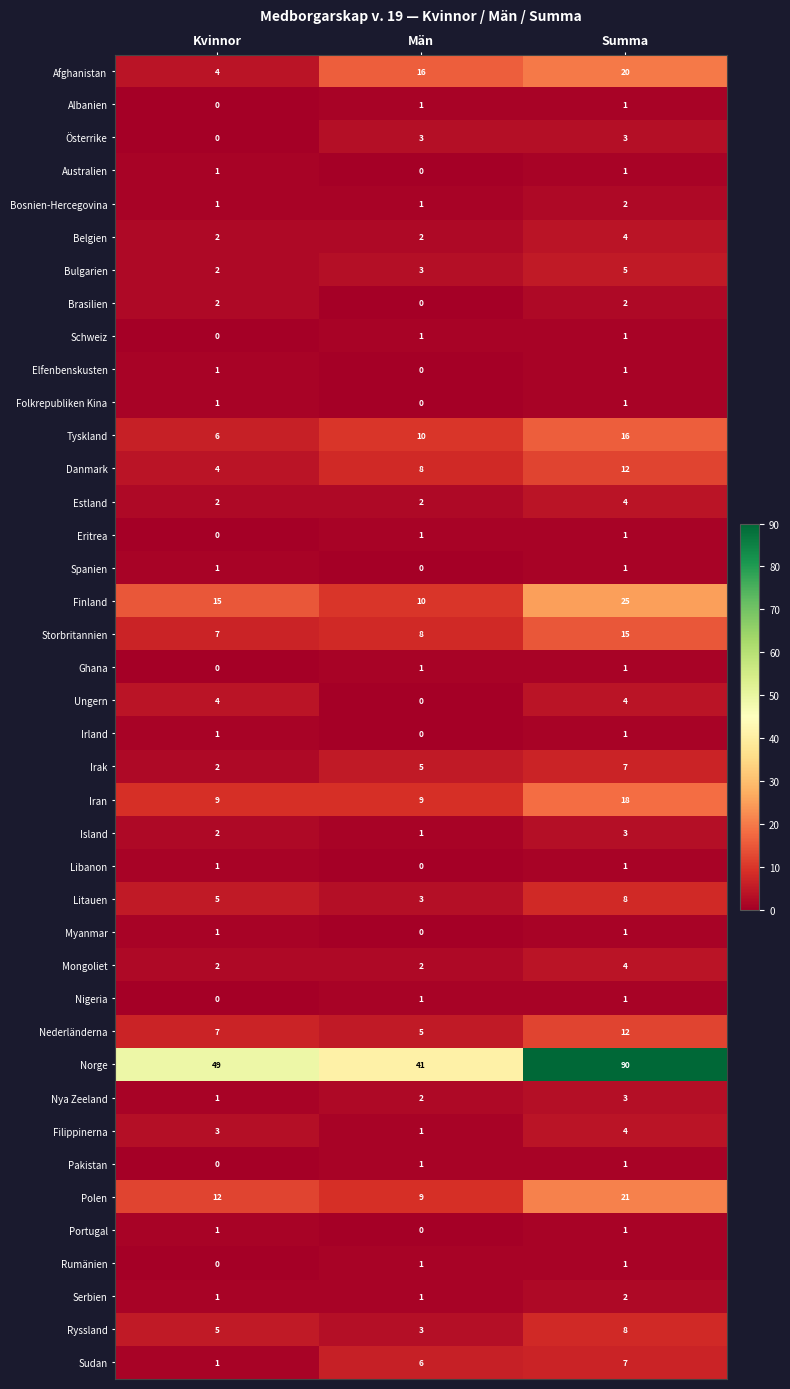

What value does the Mongoliet series have at Summa?

4